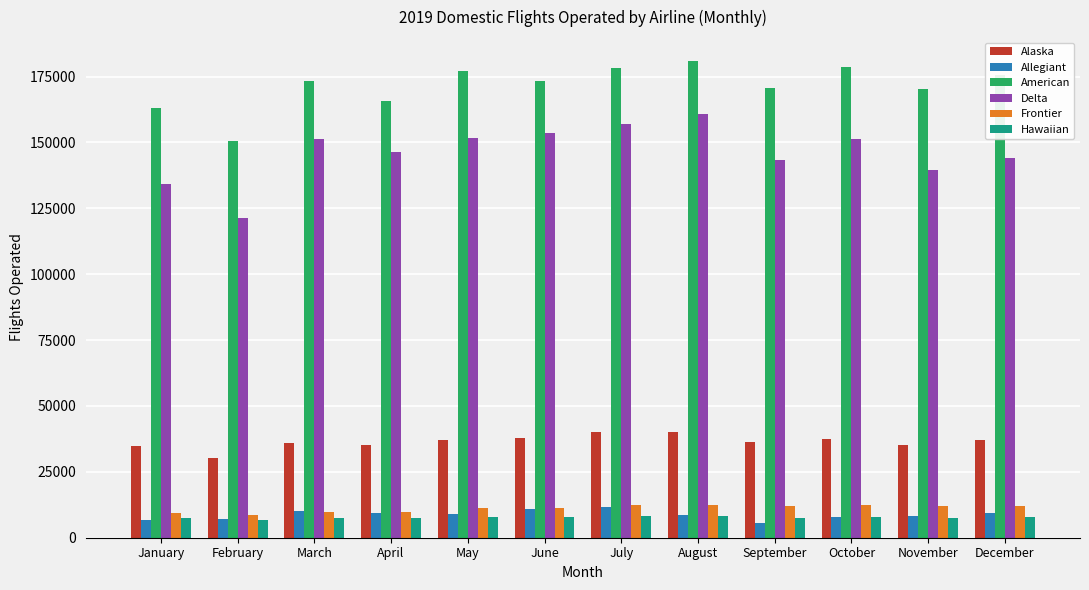

What is the highest value of the Delta series?

160708